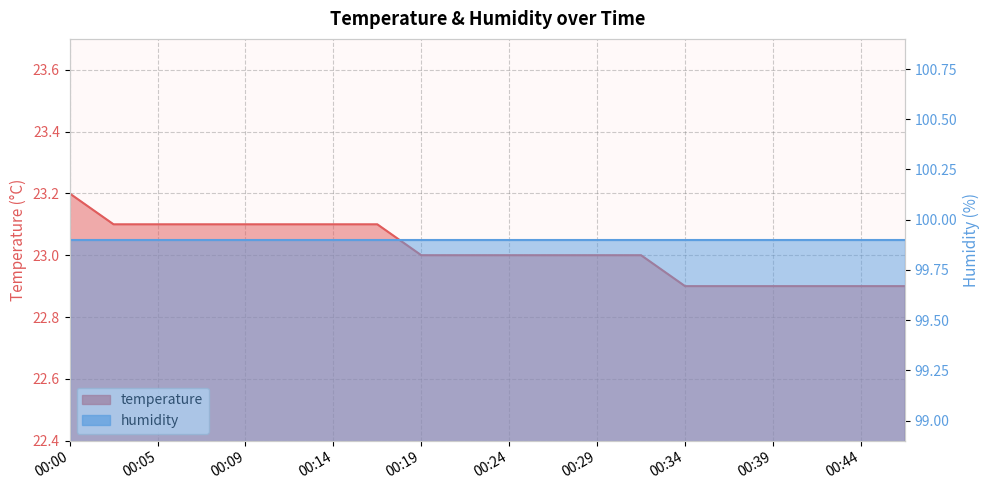

Reading left to right, list all the values displayed in this chart.

00:00=23.2	00:02=23.1	00:05=23.1	00:07=23.1	00:09=23.1	00:12=23.1	00:14=23.1	00:17=23.1	00:19=23.0	00:22=23.0	00:24=23.0	00:26=23.0	00:29=23.0	00:31=23.0	00:34=22.9	00:36=22.9	00:39=22.9	00:41=22.9	00:44=22.9	00:46=22.9